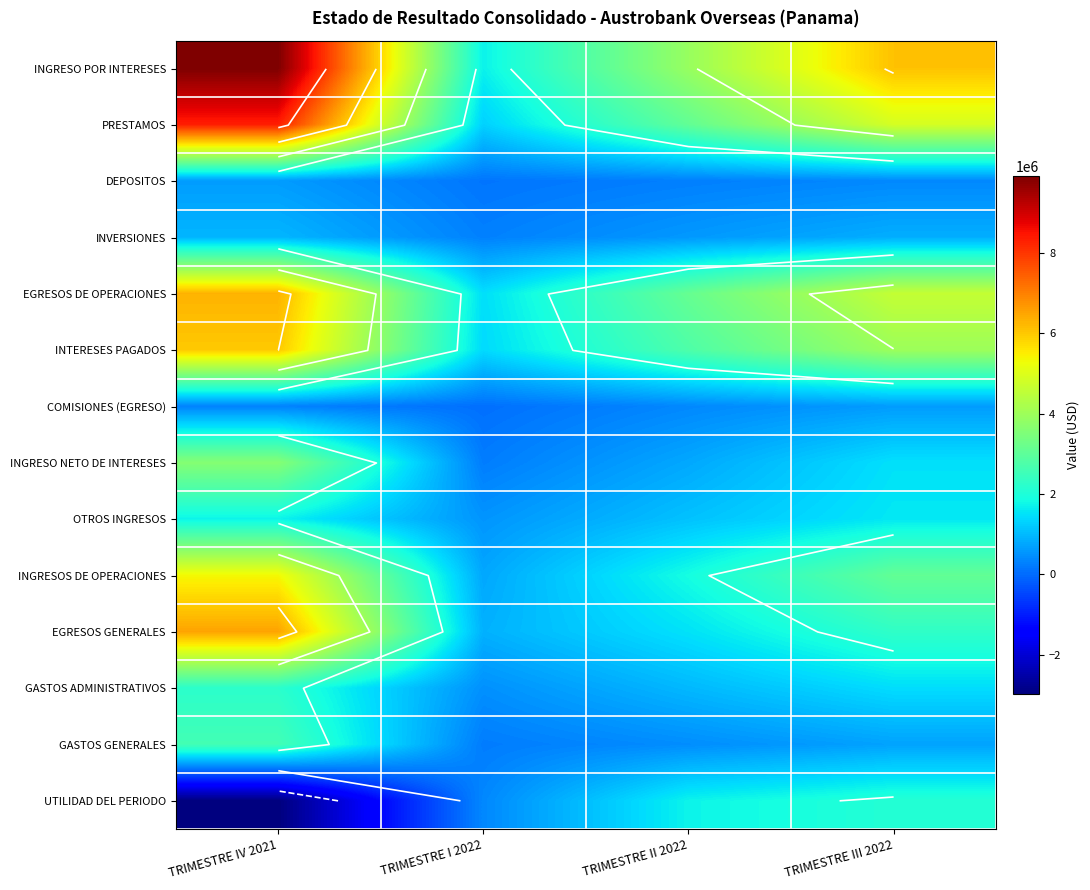

Where is DEPOSITOS nearest to the value 378660?

TRIMESTRE III 2022